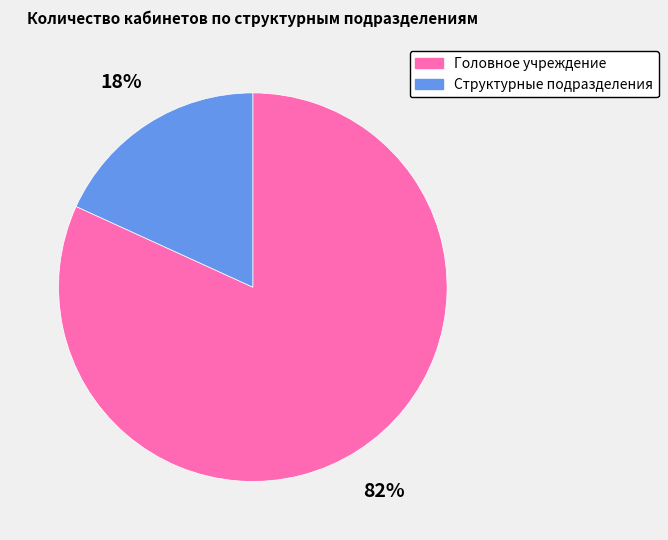

Is the sum of Структурные подразделения and Головное учреждение greater than half?

Yes